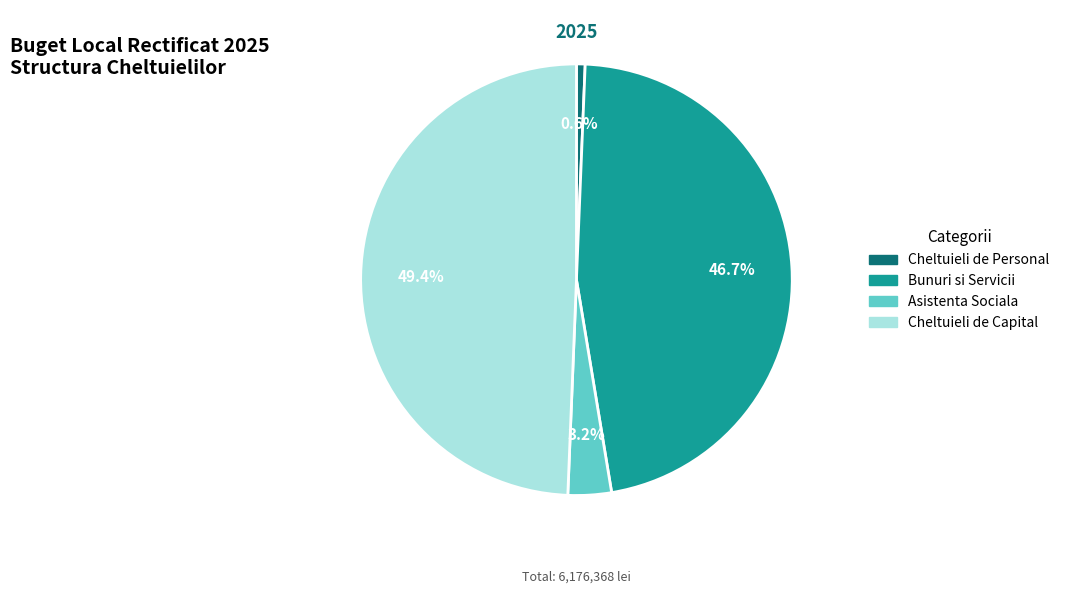

Which slice is the smallest?

Cheltuieli de Personal